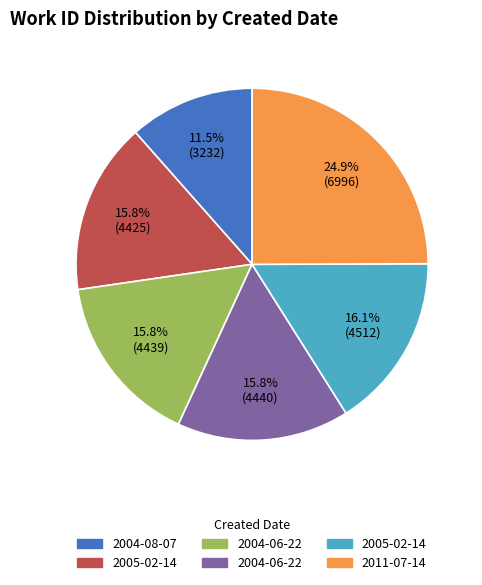

Is there a majority slice in this chart?

No